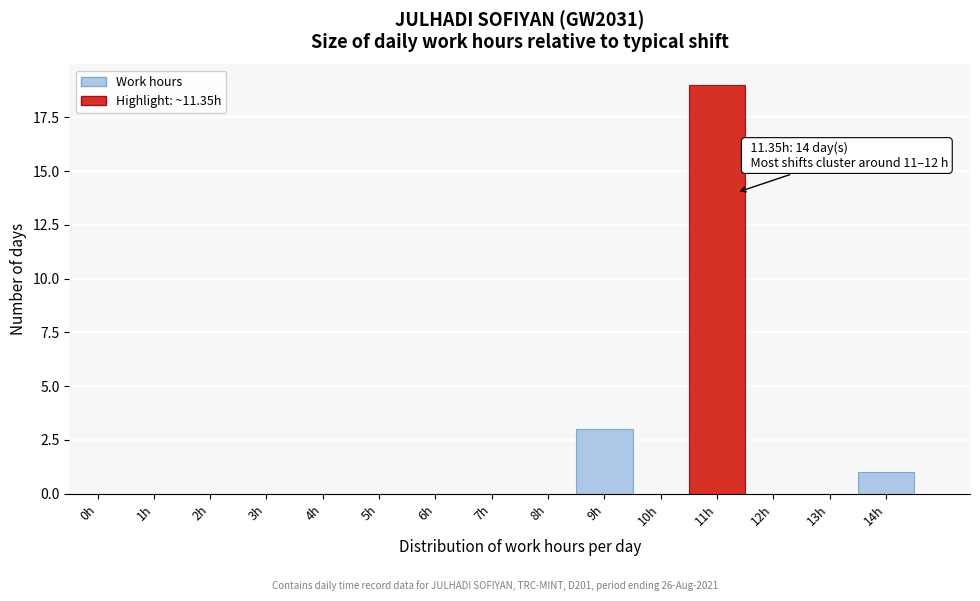

Reading left to right, extract all data points from this chart.

0h=0	1h=0	2h=0	3h=0	4h=0	5h=0	6h=0	7h=0	8h=0	9h=3	10h=0	11h=19	12h=0	13h=0	14h=1